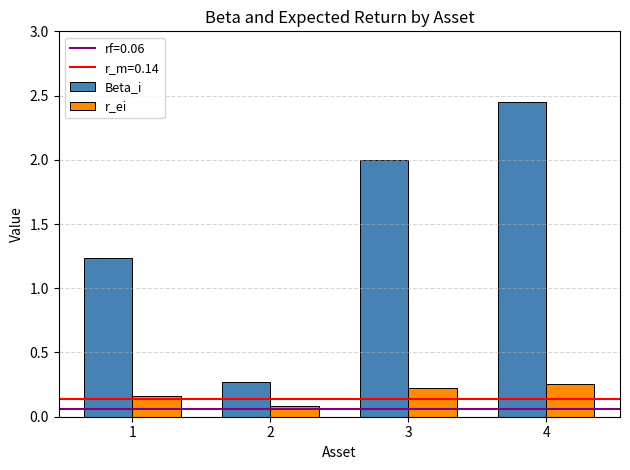

Are the bars grouped side by side (vs. stacked)?

Yes